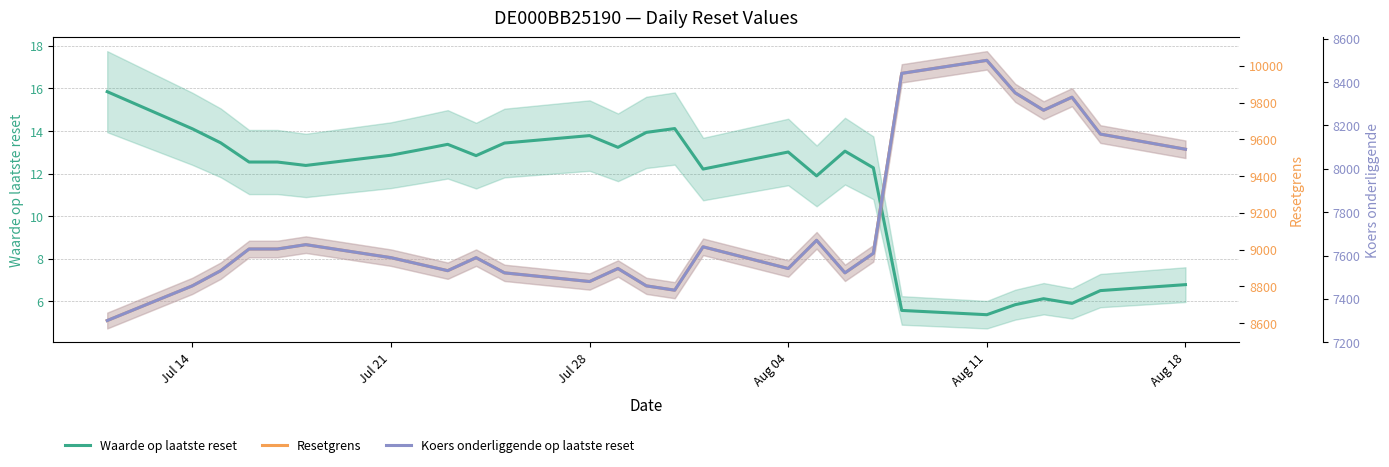

At how many categories does at least one series exceed 2940?

27